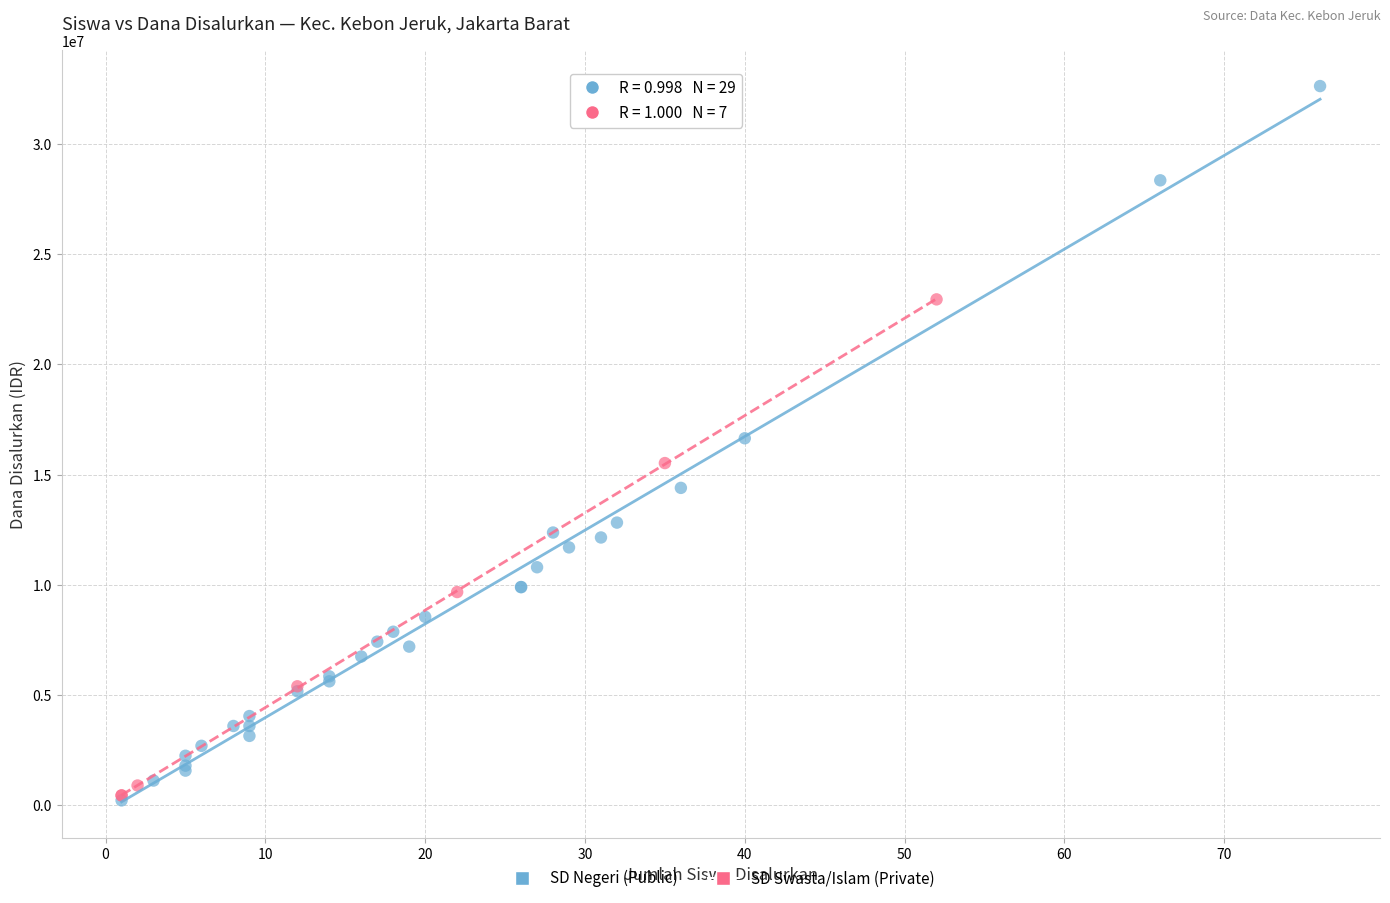

Which series reaches the maximum Y coordinate?

SD Negeri (Public)